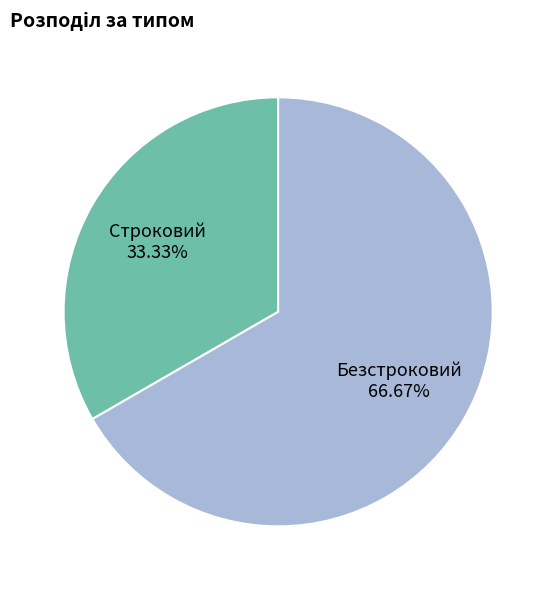

Combined, do Строковий and Безстроковий account for over 50%?

Yes